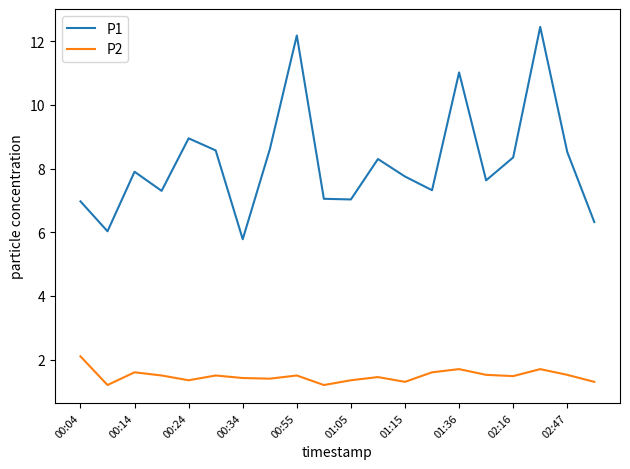

True or false: P2 and P1 intersect in this chart.

False